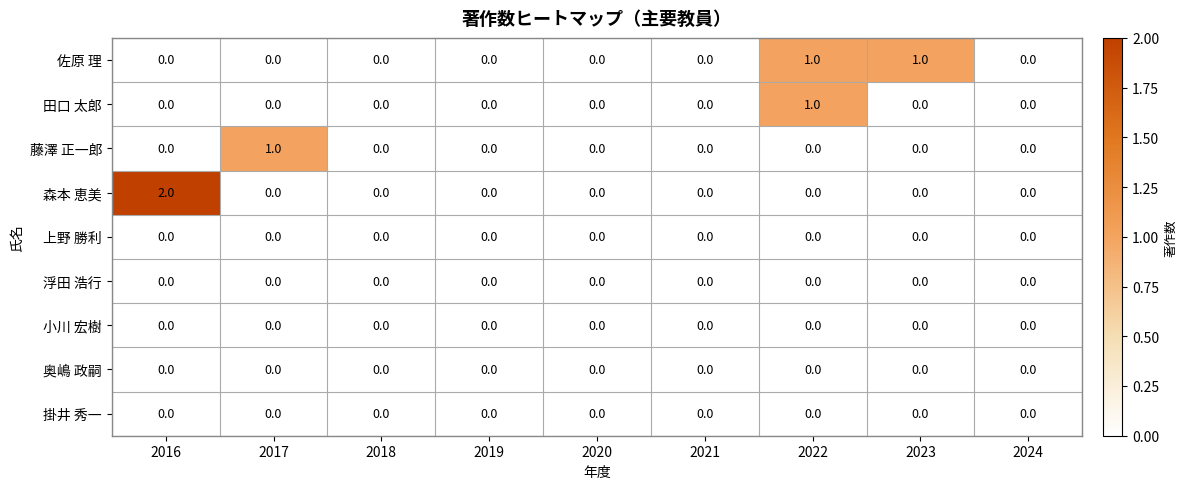

Is it true that 田口 太郎 equals -1 at 2024?

False